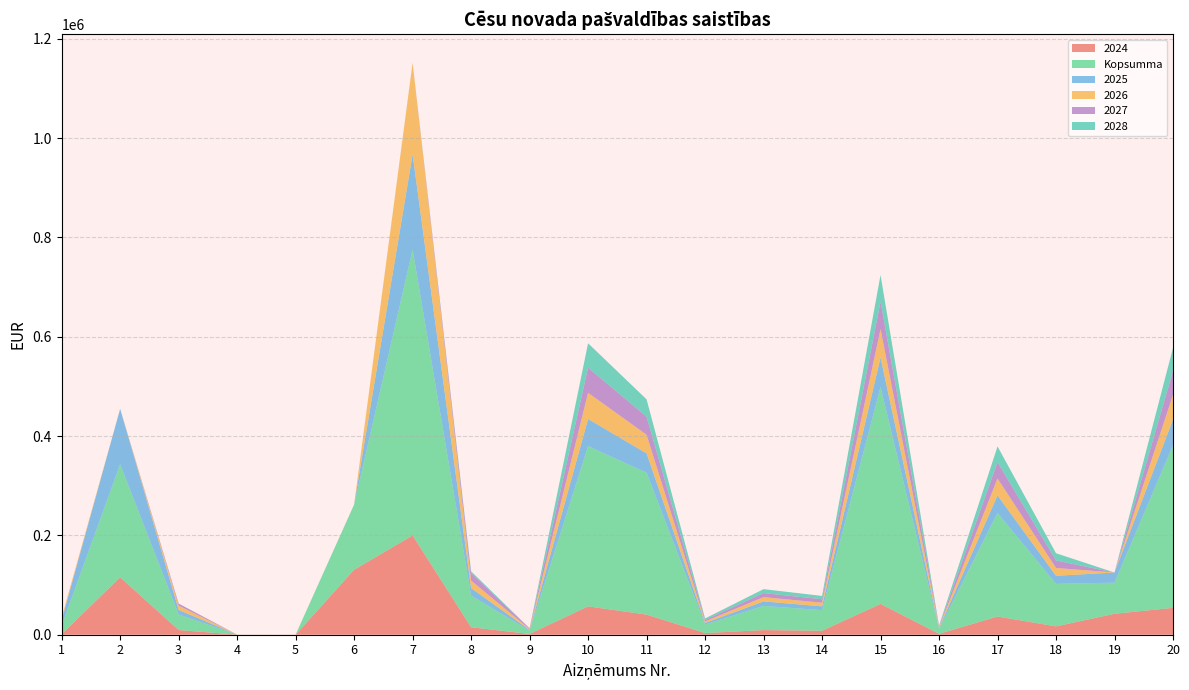

Reading left to right, transcribe all the data shown in this chart.

2024: 1=1049.6	2=115736.3	3=9444.8	4=141.2	5=92.2	6=130816.1	7=199991.7	8=15082.5	9=1547.9	10=57099.6	11=40524.6	12=3370.7	13=9362.9	14=7986.4	15=62045.1	16=1820.7	17=36663.4	18=16824.5	19=42200.8	20=54153.9
Kopsumma: 1=17313.2	2=227524.2	3=31375.2	4=141.2	5=92.2	6=131101.1	7=575867.9	8=63854.8	9=6529.4	10=322767.0	11=285825.7	12=17057.4	13=48727.0	14=41478.0	15=436877.2	16=9825.8	17=208595.2	18=85581.7	19=62634.9	20=327435.2
2025: 1=10928.2	2=111538.4	3=9055.8	4=0.0	5=0.0	6=285.0	7=191396.6	8=14918.4	9=1531.1	10=54569.4	11=38845.6	12=3247.1	13=8984.7	14=7657.5	15=59261.1	16=1746.4	17=35308.3	18=16280.8	19=20434.0	20=51632.1
2026: 1=5335.3	2=249.5	3=8708.2	4=0.0	5=0.0	6=0.0	7=184072.3	8=15203.6	9=1560.0	10=52712.4	11=37525.8	12=3133.7	13=8612.7	14=7334.0	15=57358.0	16=1673.4	17=34106.8	18=15712.2	19=0.0	20=49904.7
2027: 1=0.0	2=0.0	3=4166.3	4=0.0	5=0.0	6=0.0	7=407.2	8=15011.6	9=1540.0	10=50850.3	11=36277.4	12=3019.9	13=8239.7	14=7009.6	15=55449.8	16=1600.2	17=32902.0	18=15142.0	19=0.0	20=48172.5
2028: 1=0.0	2=0.0	3=0.0	4=0.0	5=0.0	6=0.0	7=0.0	8=3638.7	9=350.4	10=48995.9	11=35040.1	12=2906.4	13=7867.7	14=6686.0	15=53558.5	16=1527.2	17=31702.2	18=14573.0	19=0.0	20=46449.8